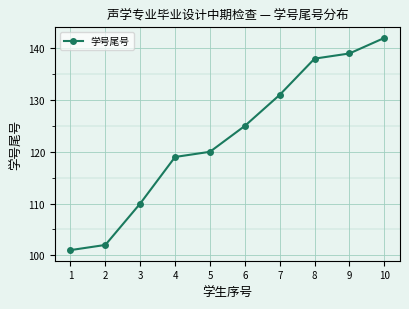

The value at 5 is 120. True or false?

True